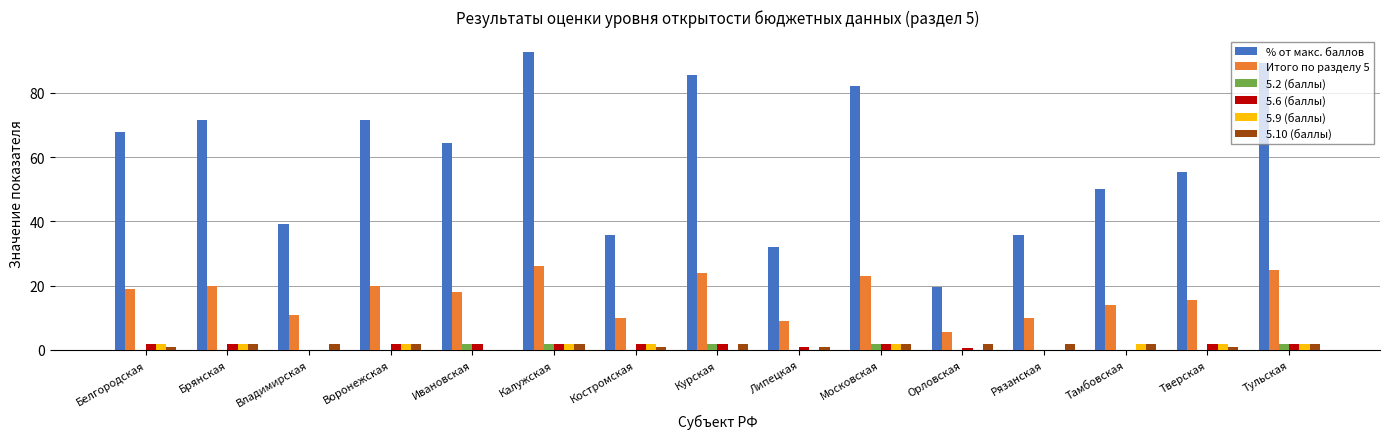

Is the value of 5.6 (баллы) at Брянская greater than the value of 5.10 (баллы) at Белгородская?

Yes